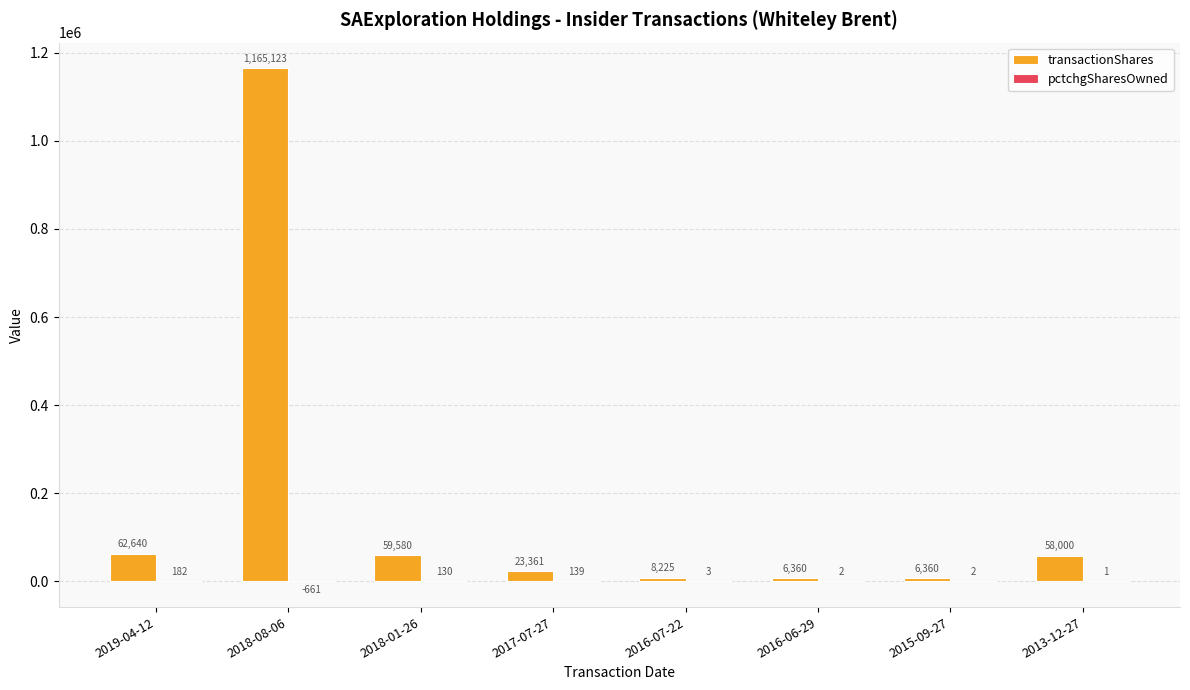

Between 2015-09-27 and 2013-12-27, which series saw the biggest shift?

transactionShares